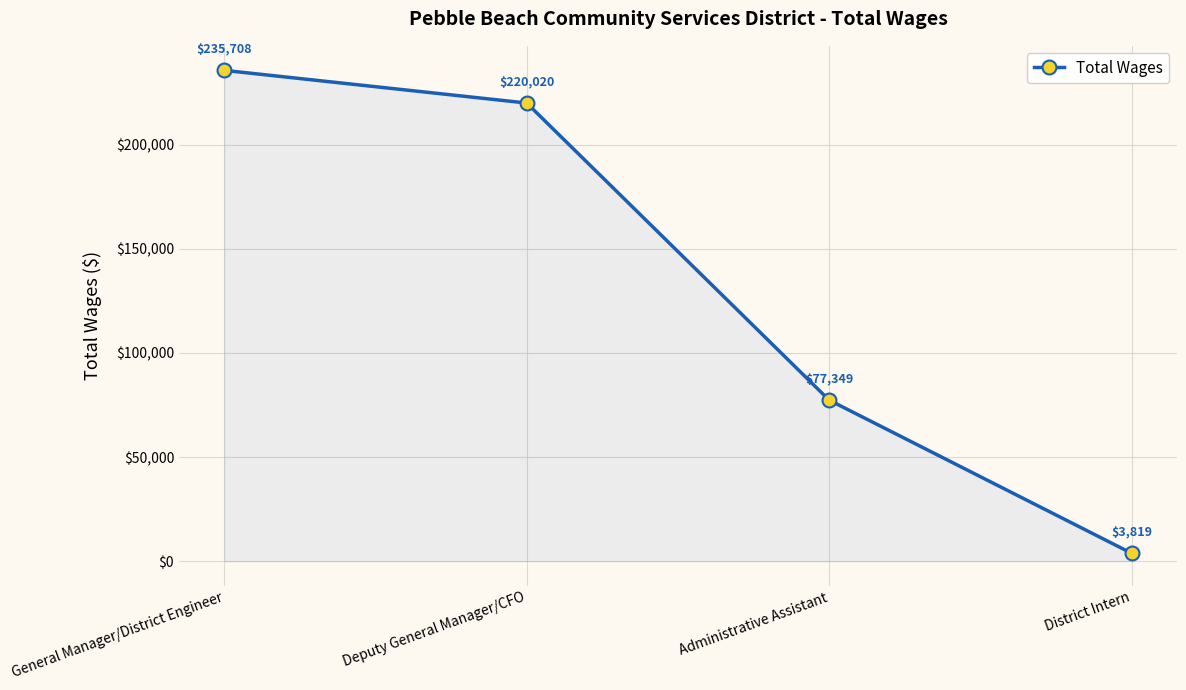

What is the label of the 3rd point from the left?

Administrative Assistant